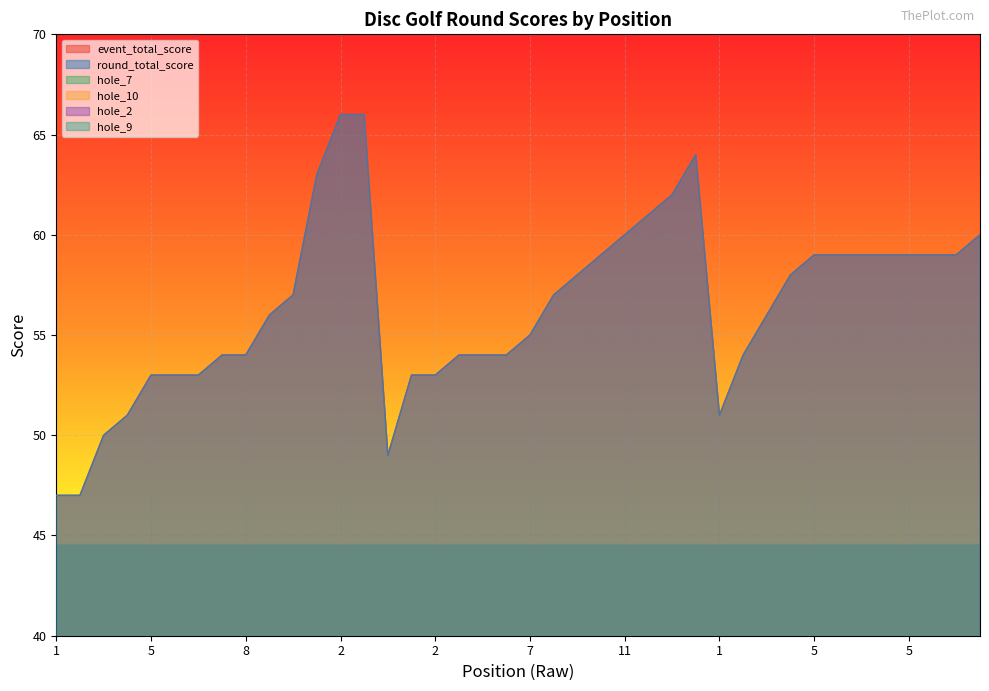

At which label does round_total_score first exceed 57?

1